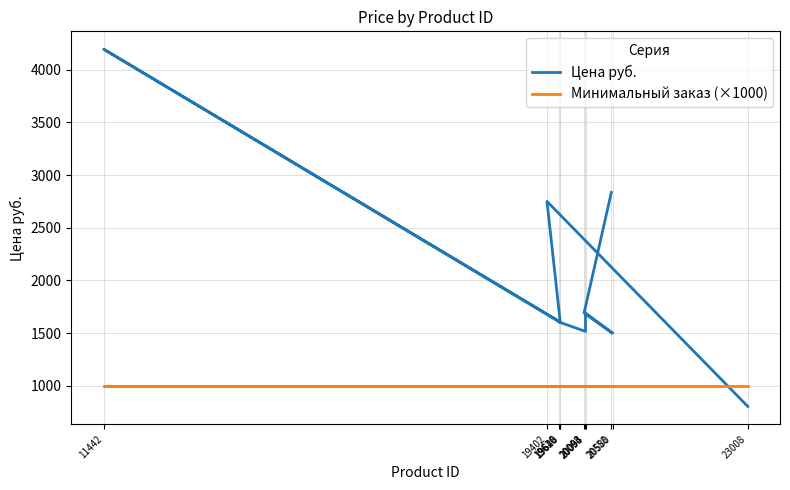

What is the difference between the highest and lowest values at 19616?

606.8